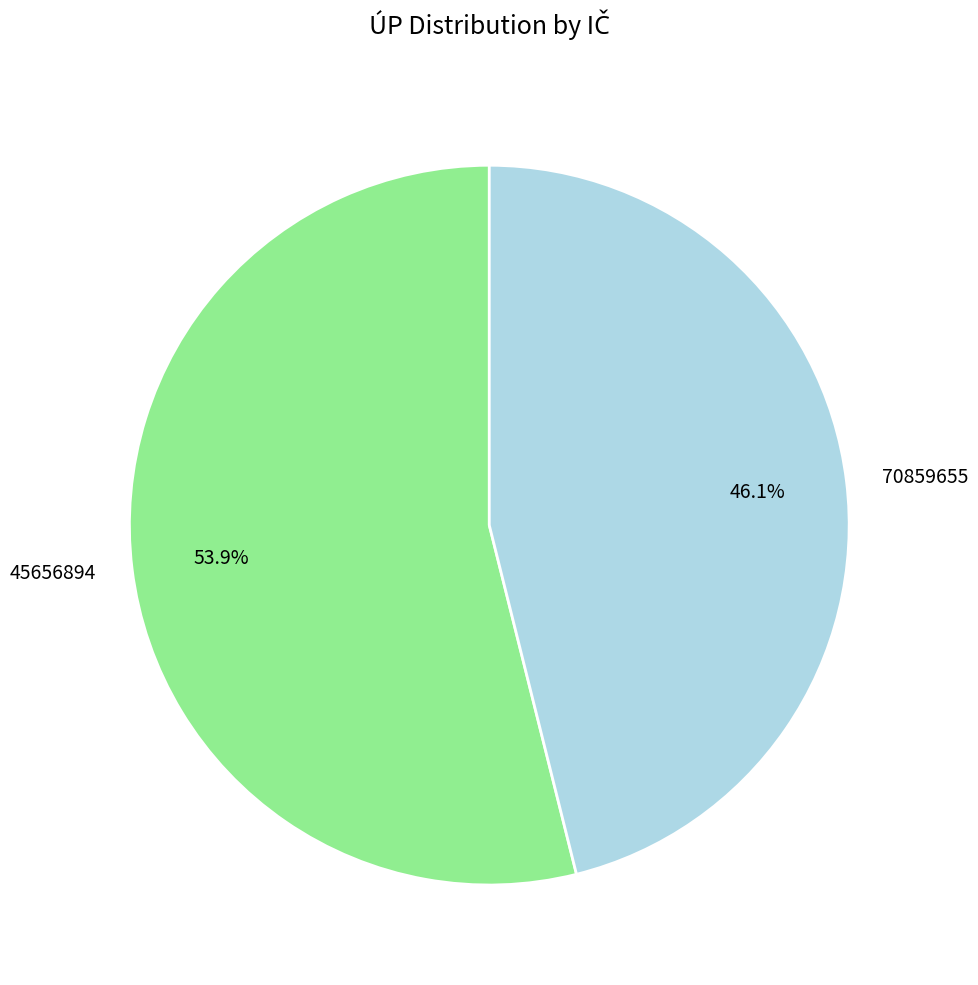

True or false: 45656894 accounts for 69% of the total.

False